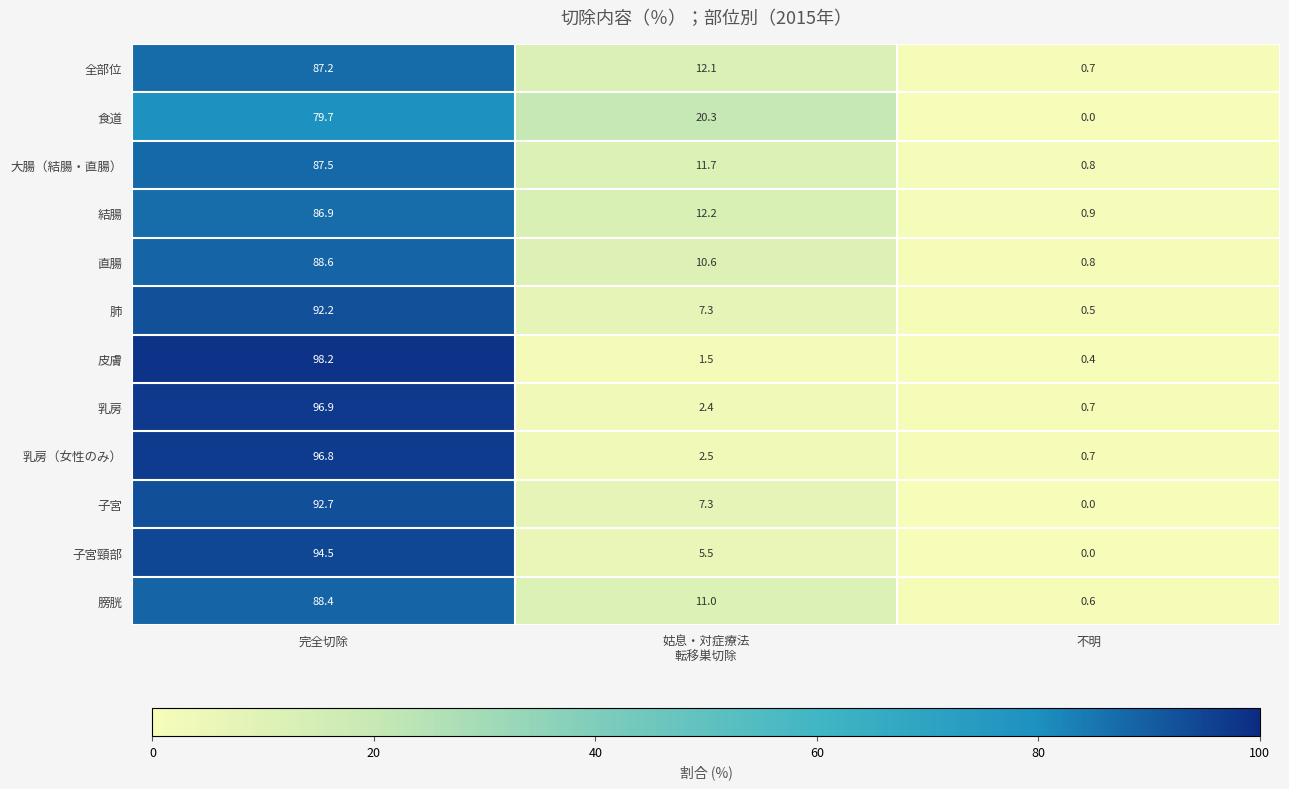

Which category has the highest value across all series?

完全切除